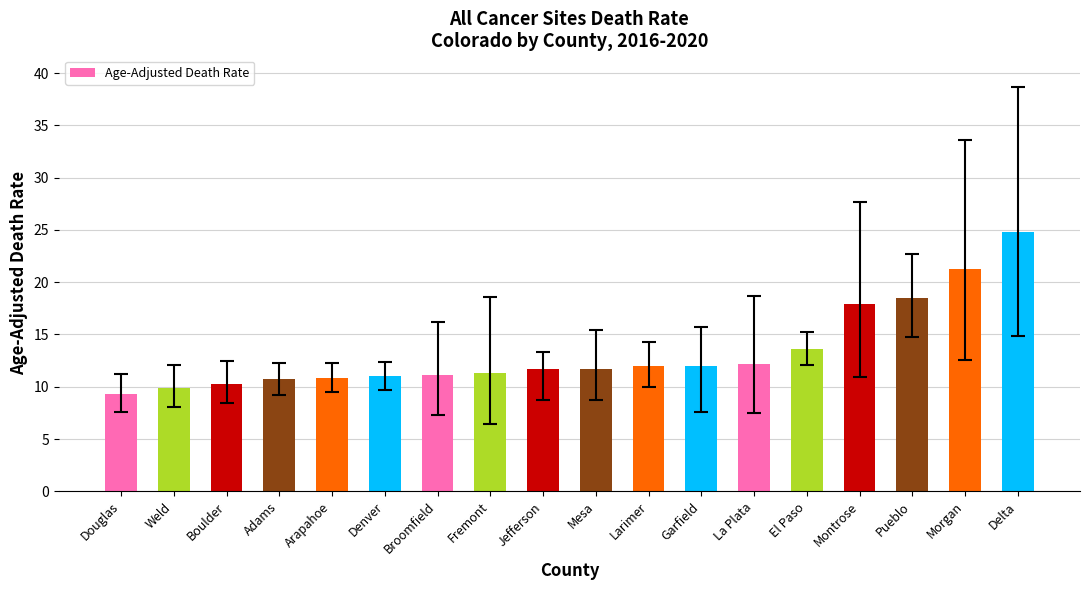

How many categories are shown in the chart?

18